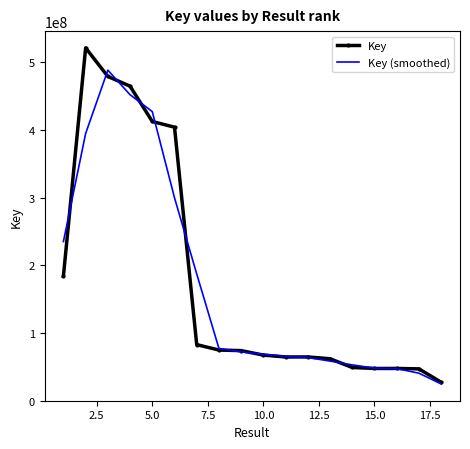

List the series in order of their peak value, lowest first.

Key (smoothed), Key